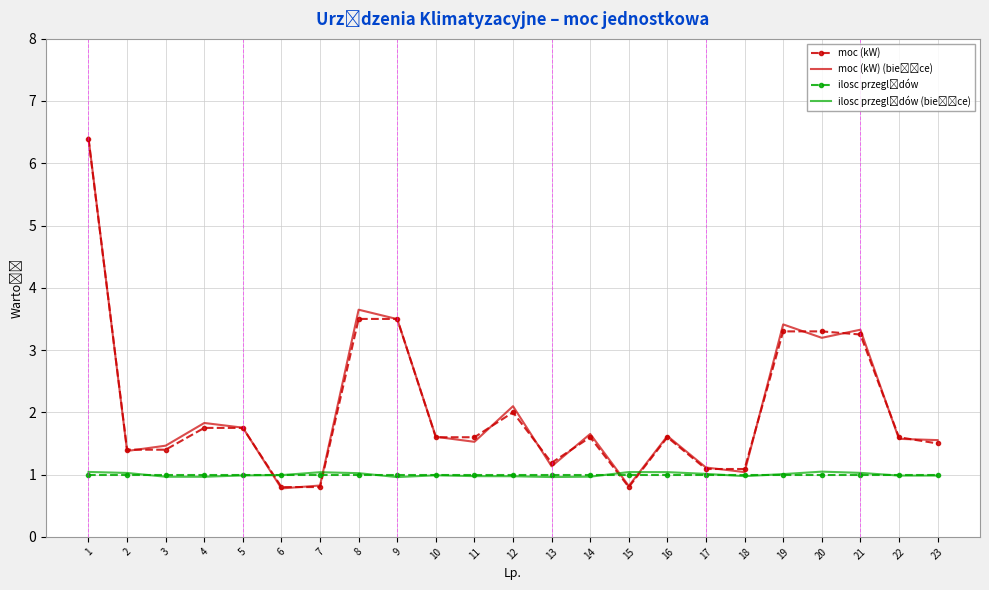

What is the spread (max minus min) of values at 23?

0.6